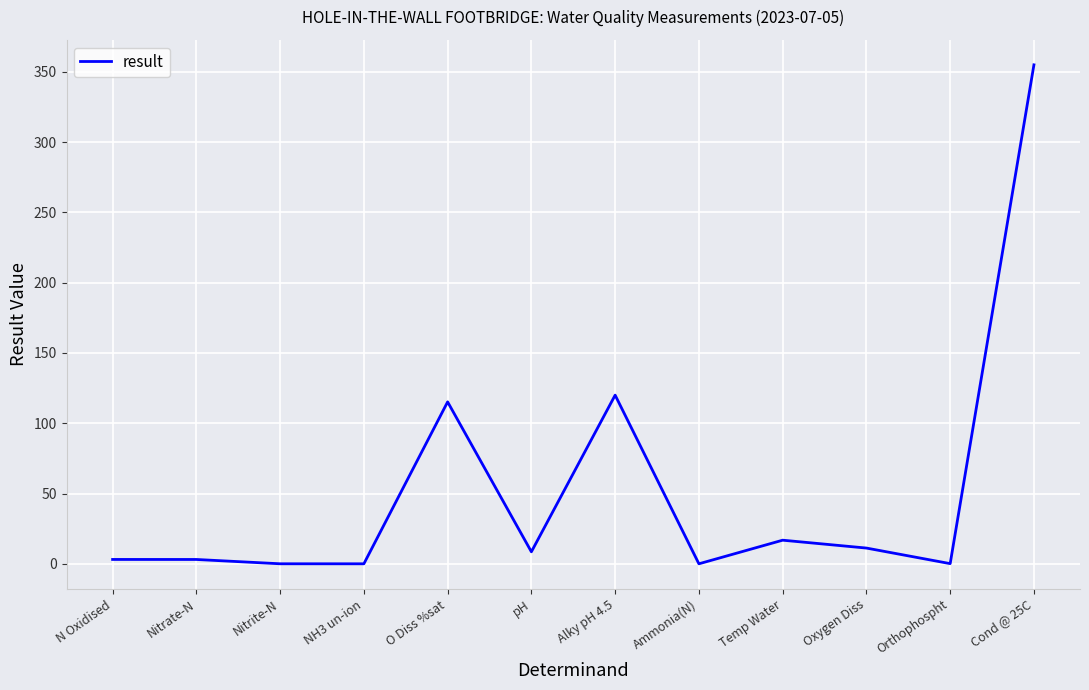

The value at Cond @ 25C is 163.9. True or false?

False